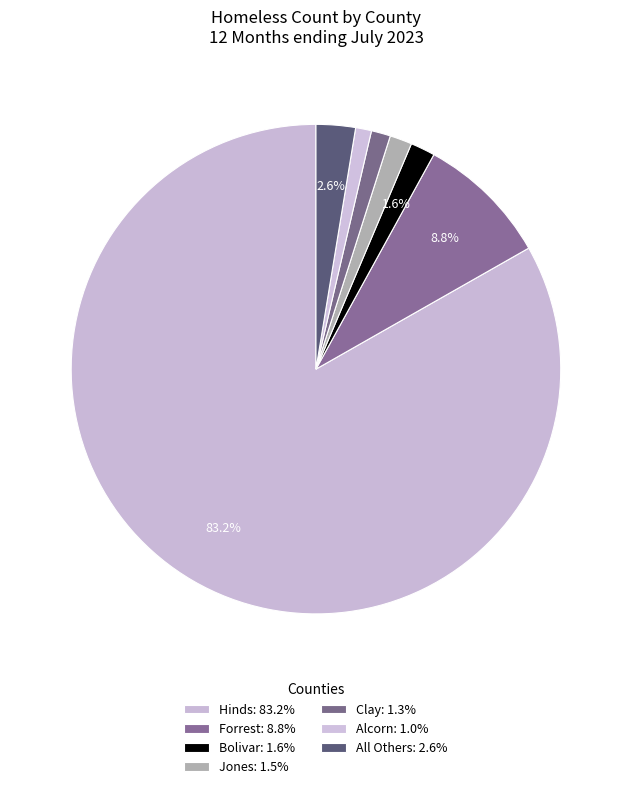

Which slice is the largest?

Hinds